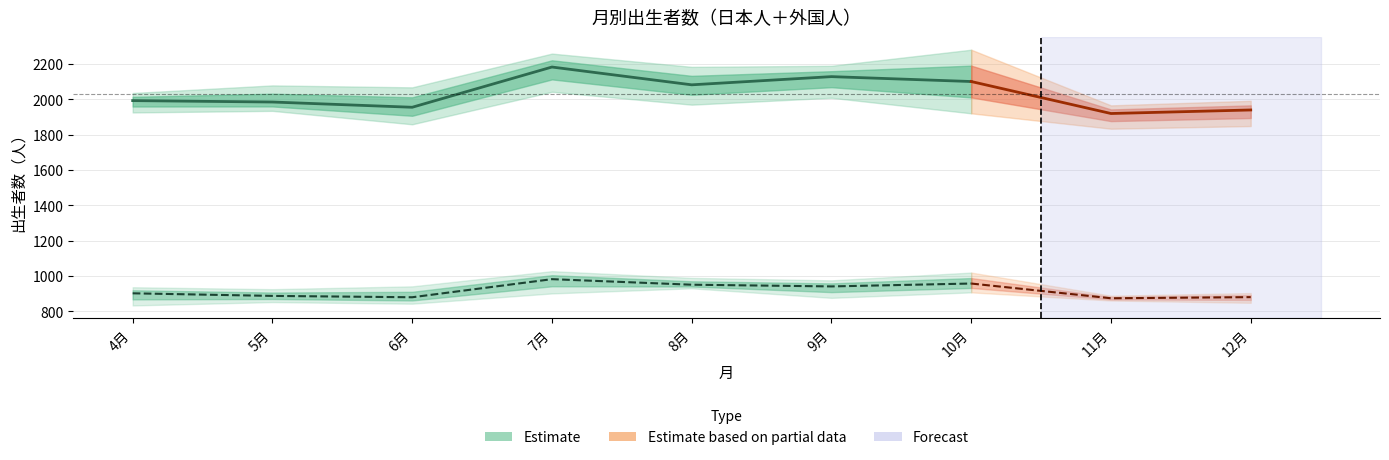

Reading right to left, what are all the values shown in this chart?

県総数_25: 12月=1978	11月=1959	10月=2280	9月=2189	8月=2183	7月=2246	6月=1858	5月=2078	4月=2035
県総数_26: 12月=1991	11月=1833	10月=2100	9月=2186	8月=1969	7月=2258	6月=1938	5月=1940	4月=1925
県総数_27: 12月=1848	11月=1965	10月=1920	9月=2008	8月=2092	7月=2042	6月=2067	5月=1934	4月=2016
広島市_25: 12月=889	11月=872	10月=1019	9月=971	8月=989	7月=1017	6月=843	5月=925	4月=936
広島市_26: 12月=903	11月=861	10月=945	9月=975	8月=932	7月=1027	6月=854	5月=884	4月=833
広島市_27: 12月=848	11月=888	10月=907	9月=876	8月=930	7月=901	6月=941	5月=852	4月=936